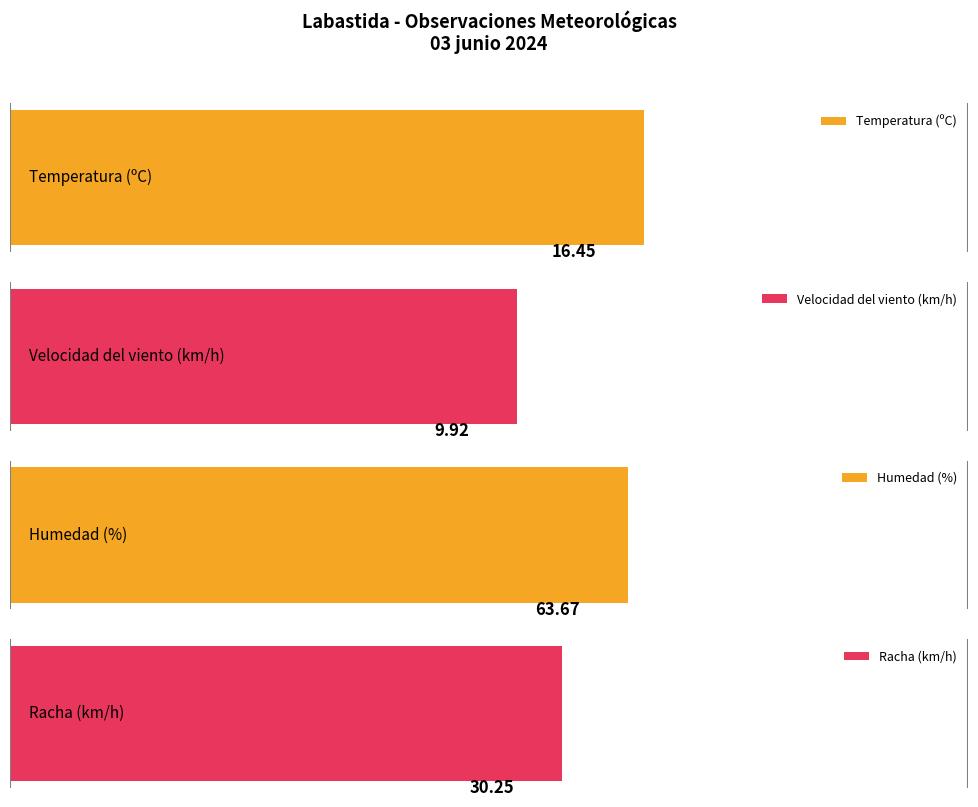

True or false: Velocidad del viento (km/h) has a value of 17.3 at 02/06 18:00.

False